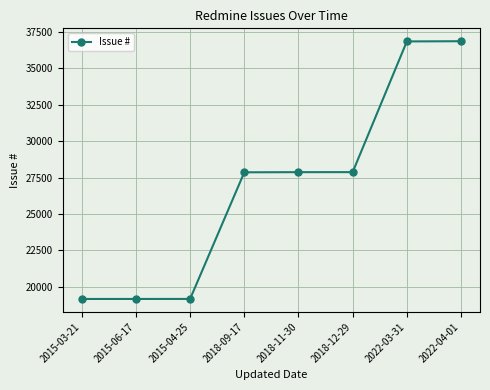

Approximately how many times larger is the value at 2018-09-17 compared to 2015-03-21?

1.5